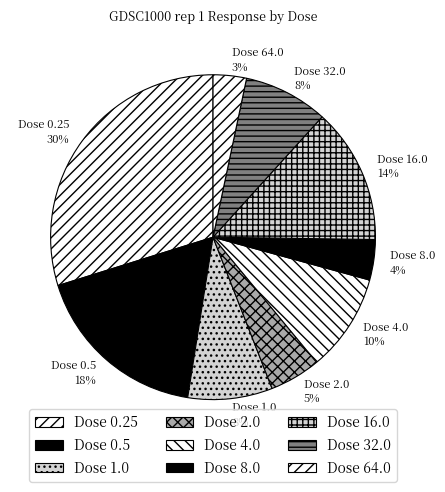

Does any single category account for the majority?

No